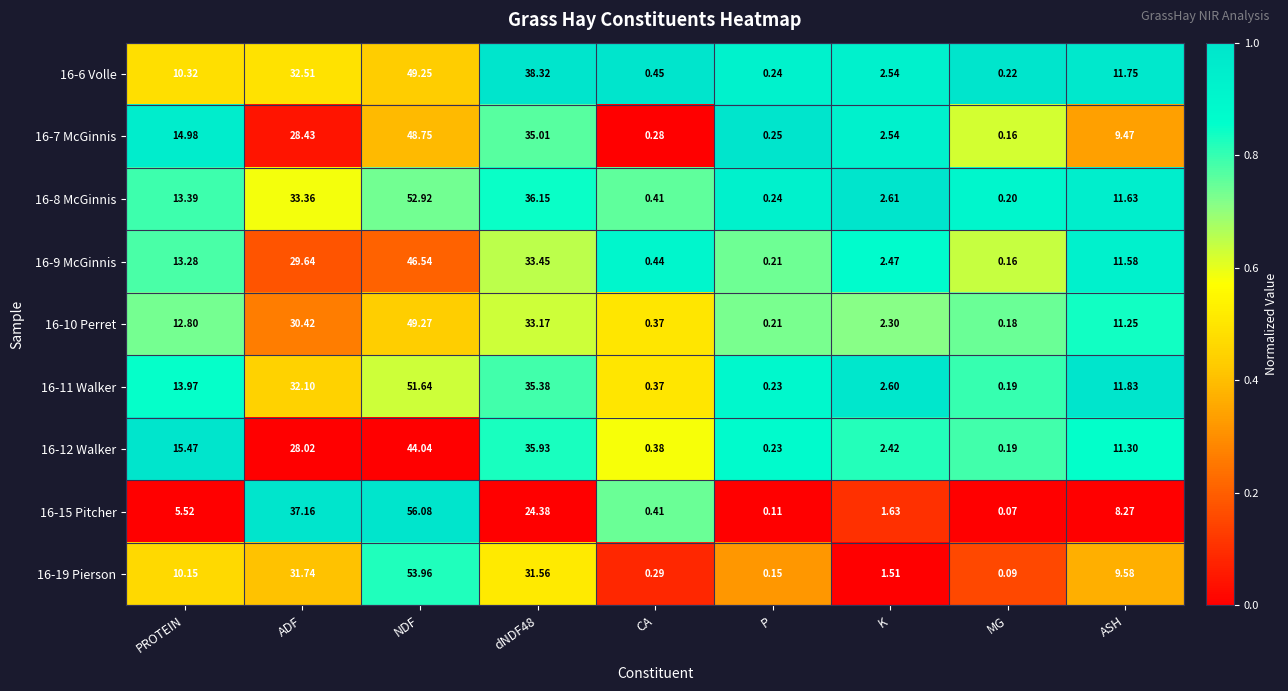

At which label does 16-12 Walker first exceed 11?

PROTEIN